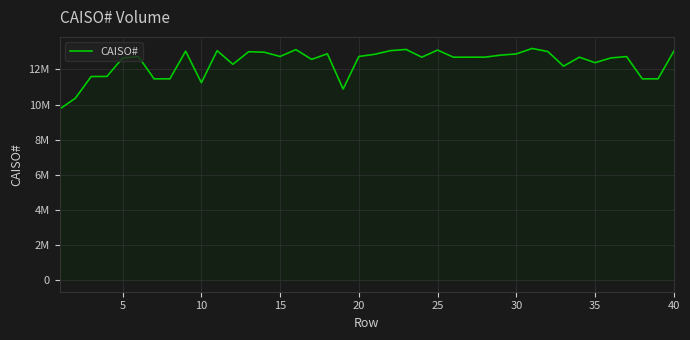

What is the difference between the maximum and minimum values?

3448954